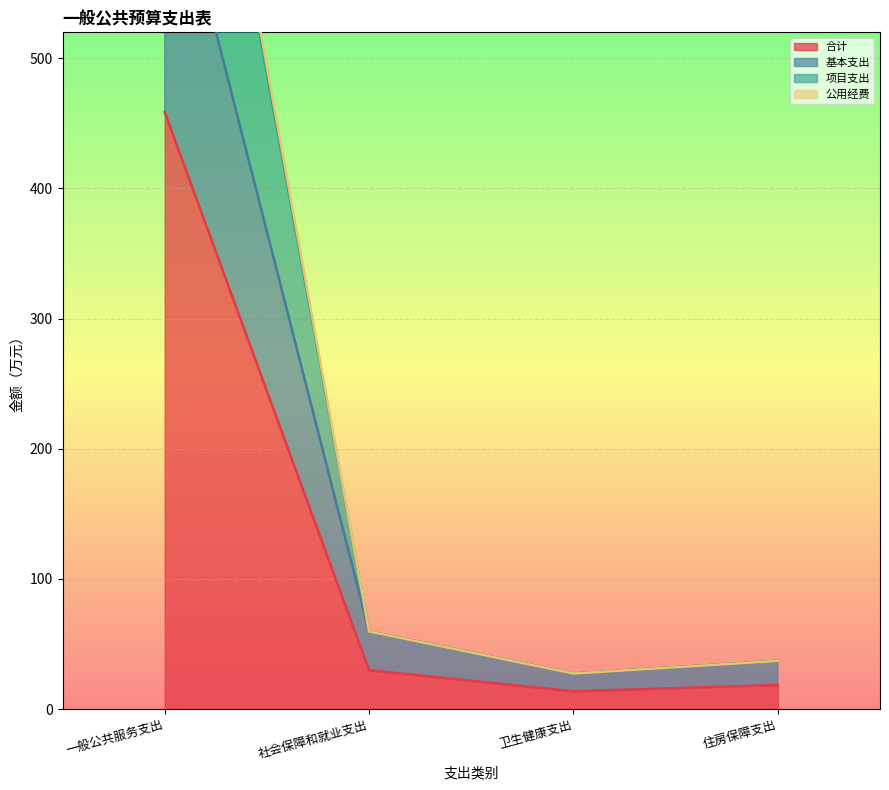

What position from the left is 社会保障和就业支出?

2